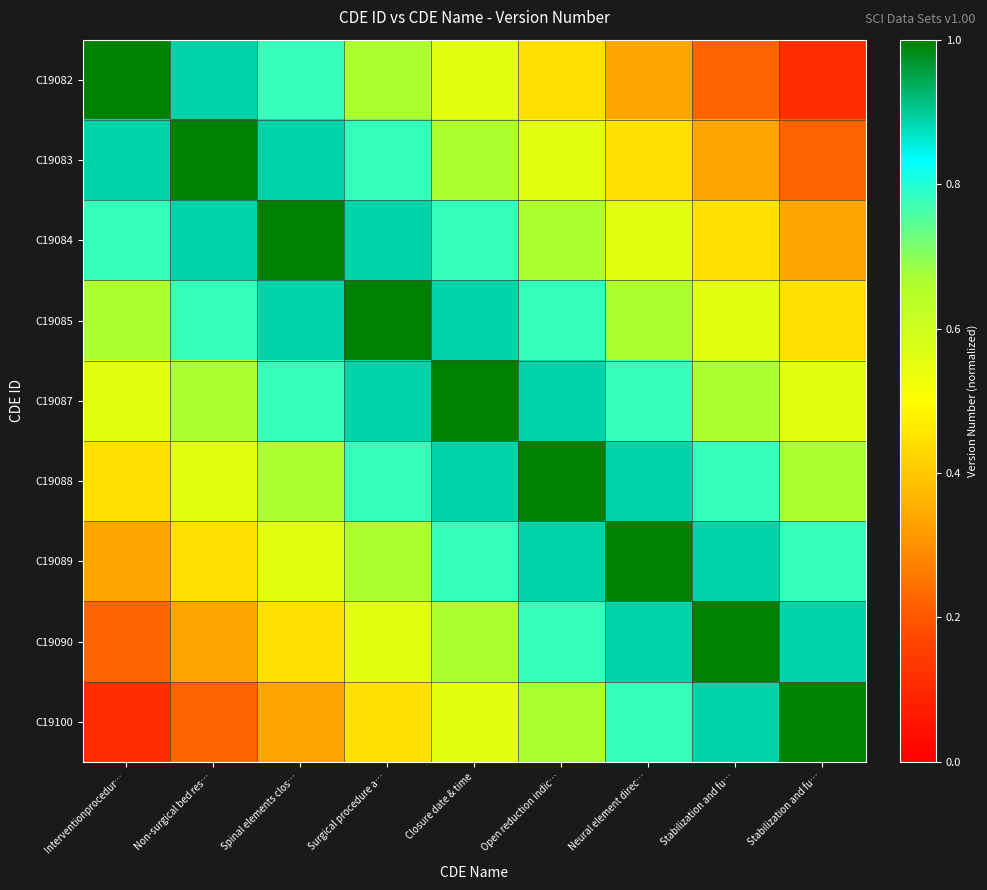

Reading right to left, what are all the values shown in this chart?

C19082: Stabilization and fu…=0.1	Stabilization and fu…=0.2	Neural element direc…=0.3	Open reduction indic…=0.4	Closure date & time=0.6	Surgical procedure a…=0.7	Spinal elements clos…=0.8	Non-surgical bed res…=0.9	Interventionprocedur…=1.0
C19083: Stabilization and fu…=0.2	Stabilization and fu…=0.3	Neural element direc…=0.4	Open reduction indic…=0.6	Closure date & time=0.7	Surgical procedure a…=0.8	Spinal elements clos…=0.9	Non-surgical bed res…=1.0	Interventionprocedur…=0.9
C19084: Stabilization and fu…=0.3	Stabilization and fu…=0.4	Neural element direc…=0.6	Open reduction indic…=0.7	Closure date & time=0.8	Surgical procedure a…=0.9	Spinal elements clos…=1.0	Non-surgical bed res…=0.9	Interventionprocedur…=0.8
C19085: Stabilization and fu…=0.4	Stabilization and fu…=0.6	Neural element direc…=0.7	Open reduction indic…=0.8	Closure date & time=0.9	Surgical procedure a…=1.0	Spinal elements clos…=0.9	Non-surgical bed res…=0.8	Interventionprocedur…=0.7
C19087: Stabilization and fu…=0.6	Stabilization and fu…=0.7	Neural element direc…=0.8	Open reduction indic…=0.9	Closure date & time=1.0	Surgical procedure a…=0.9	Spinal elements clos…=0.8	Non-surgical bed res…=0.7	Interventionprocedur…=0.6
C19088: Stabilization and fu…=0.7	Stabilization and fu…=0.8	Neural element direc…=0.9	Open reduction indic…=1.0	Closure date & time=0.9	Surgical procedure a…=0.8	Spinal elements clos…=0.7	Non-surgical bed res…=0.6	Interventionprocedur…=0.4
C19089: Stabilization and fu…=0.8	Stabilization and fu…=0.9	Neural element direc…=1.0	Open reduction indic…=0.9	Closure date & time=0.8	Surgical procedure a…=0.7	Spinal elements clos…=0.6	Non-surgical bed res…=0.4	Interventionprocedur…=0.3
C19090: Stabilization and fu…=0.9	Stabilization and fu…=1.0	Neural element direc…=0.9	Open reduction indic…=0.8	Closure date & time=0.7	Surgical procedure a…=0.6	Spinal elements clos…=0.4	Non-surgical bed res…=0.3	Interventionprocedur…=0.2
C19100: Stabilization and fu…=1.0	Stabilization and fu…=0.9	Neural element direc…=0.8	Open reduction indic…=0.7	Closure date & time=0.6	Surgical procedure a…=0.4	Spinal elements clos…=0.3	Non-surgical bed res…=0.2	Interventionprocedur…=0.1